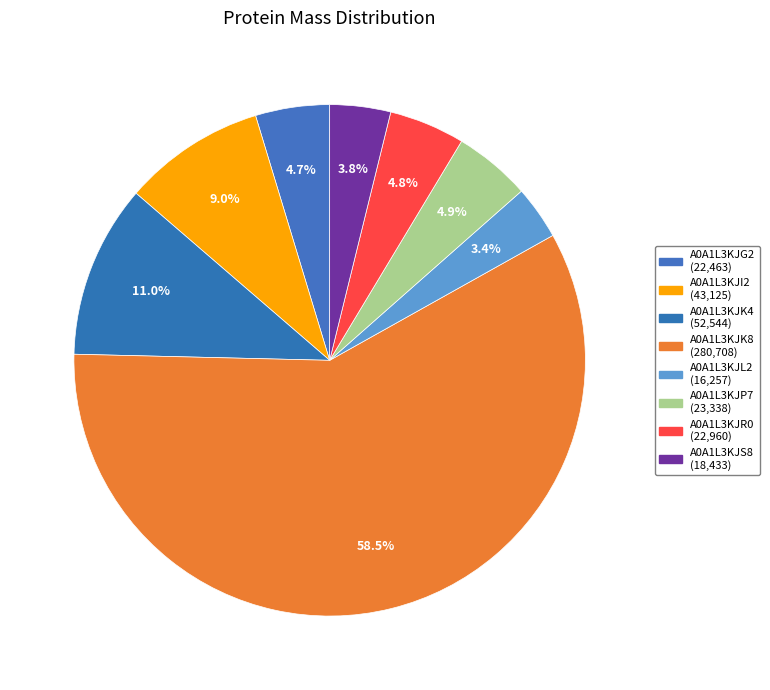

To the nearest percent, what is the average slice percentage?

12%